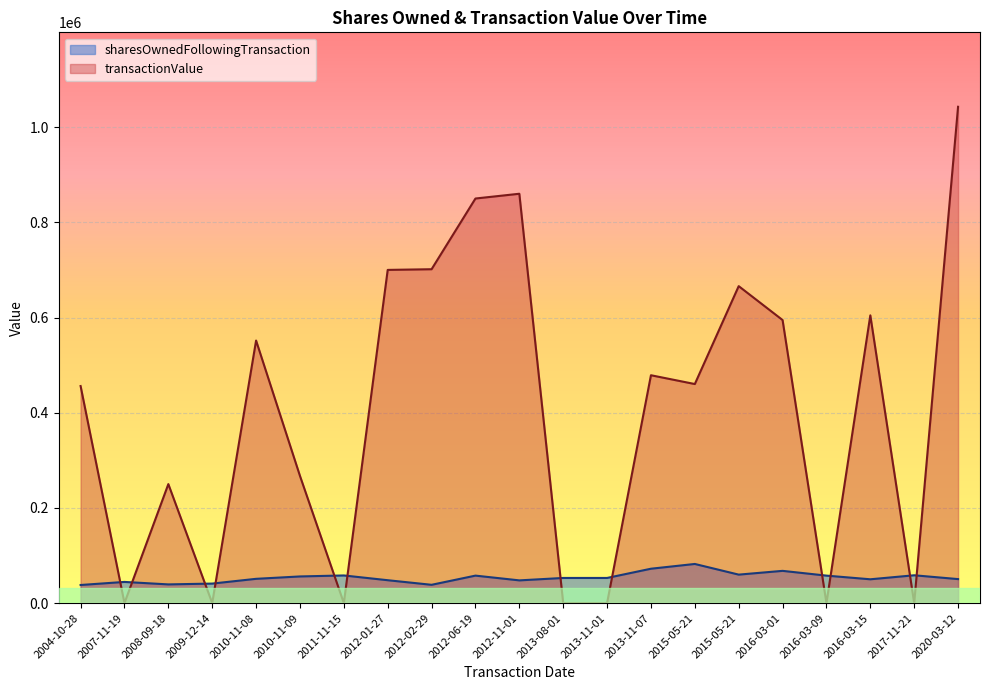

What is the sum of all sharesOwnedFollowingTransaction values?

1123471